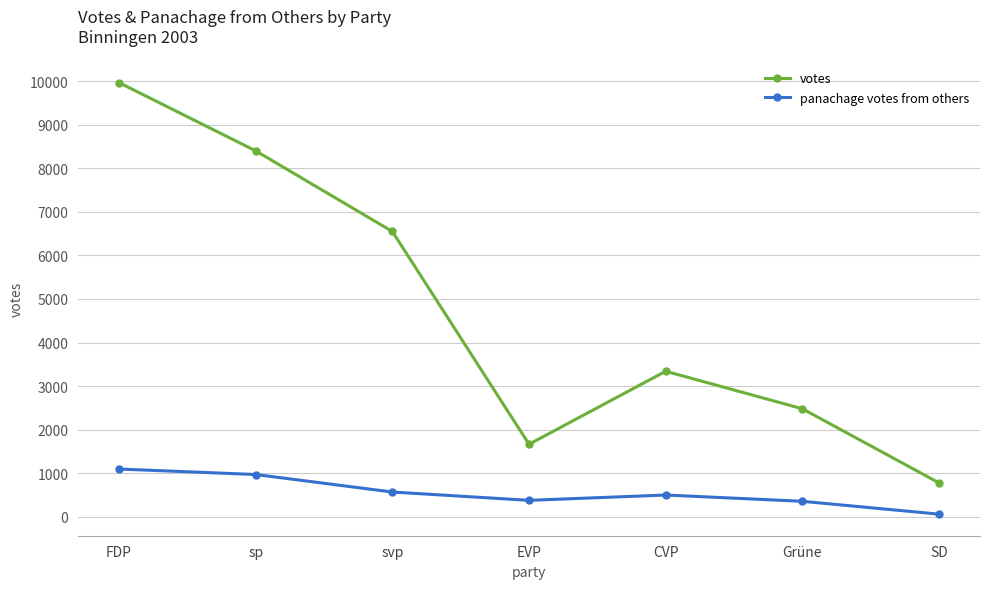

What is the sum of the votes values at SD and FDP?

10745